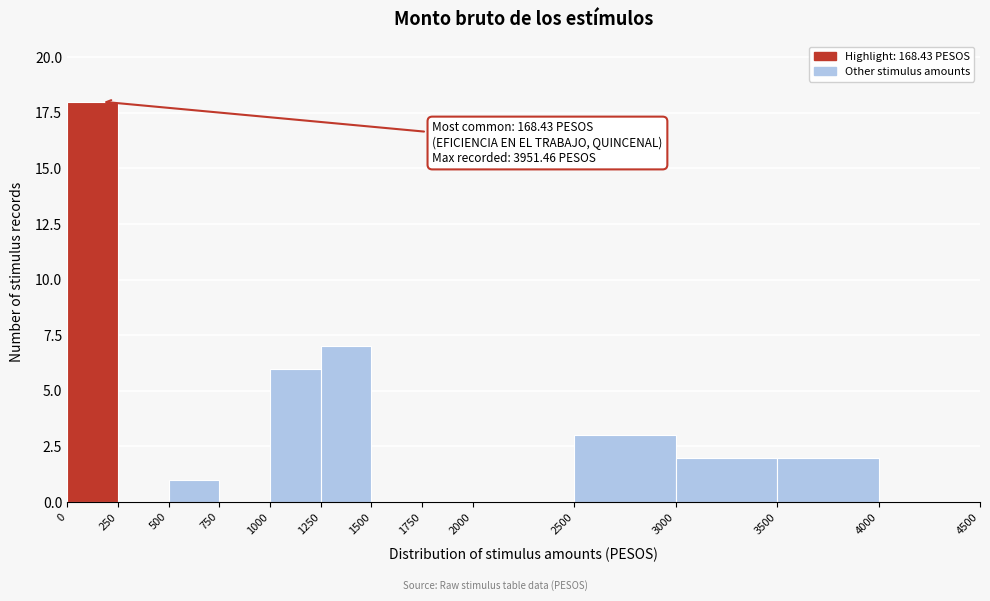

Over which range of the x-axis is the bar tallest?

0 to 250